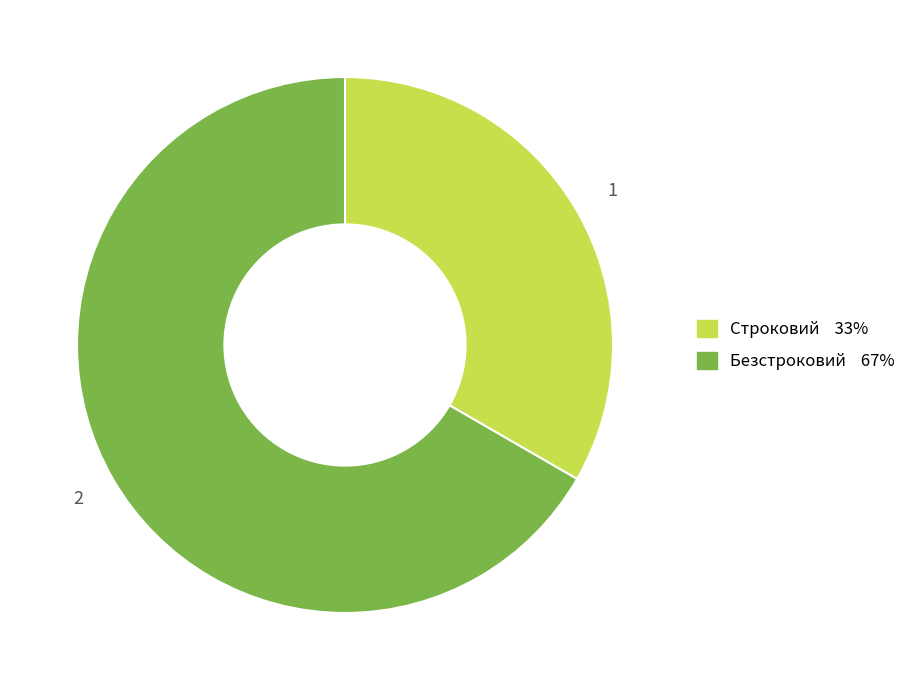

True or false: Строковий accounts for 47% of the total.

False